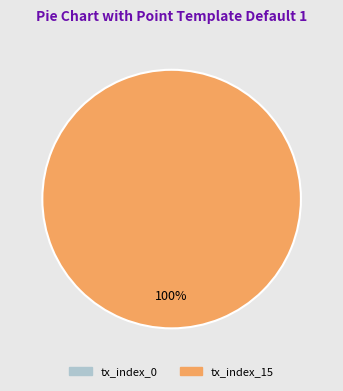

The tx_index_0 slice represents 0% of the pie. True or false?

True